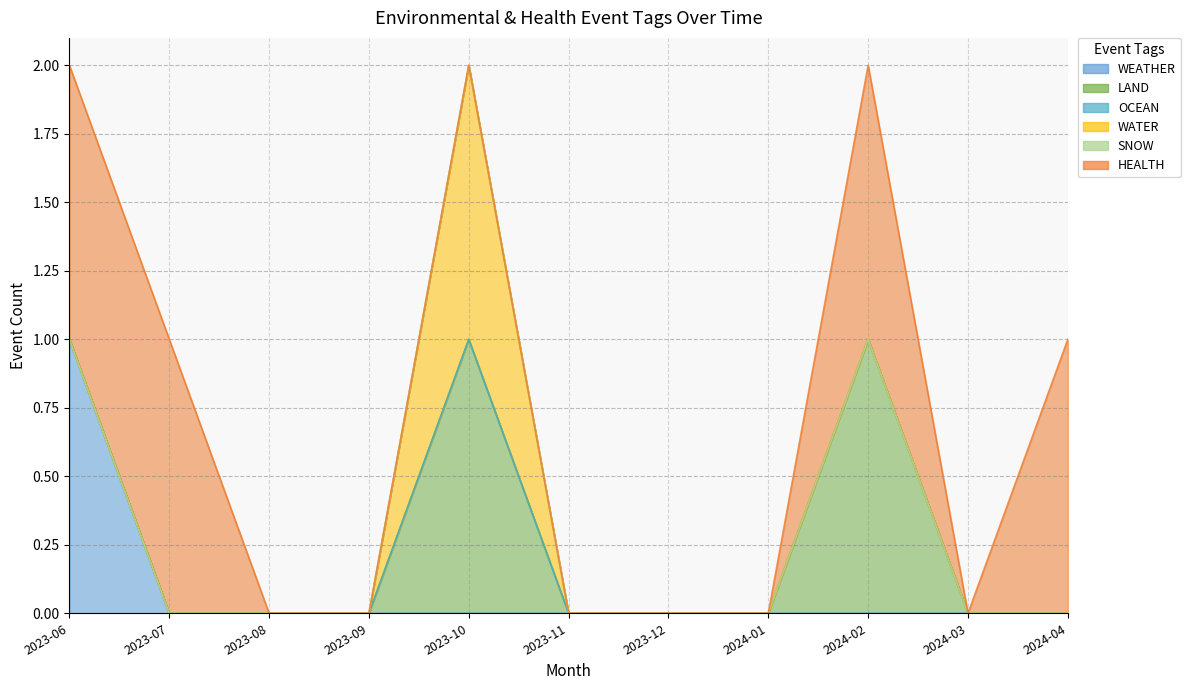

What is the difference between the HEALTH values at 2024-03 and 2023-07?

1